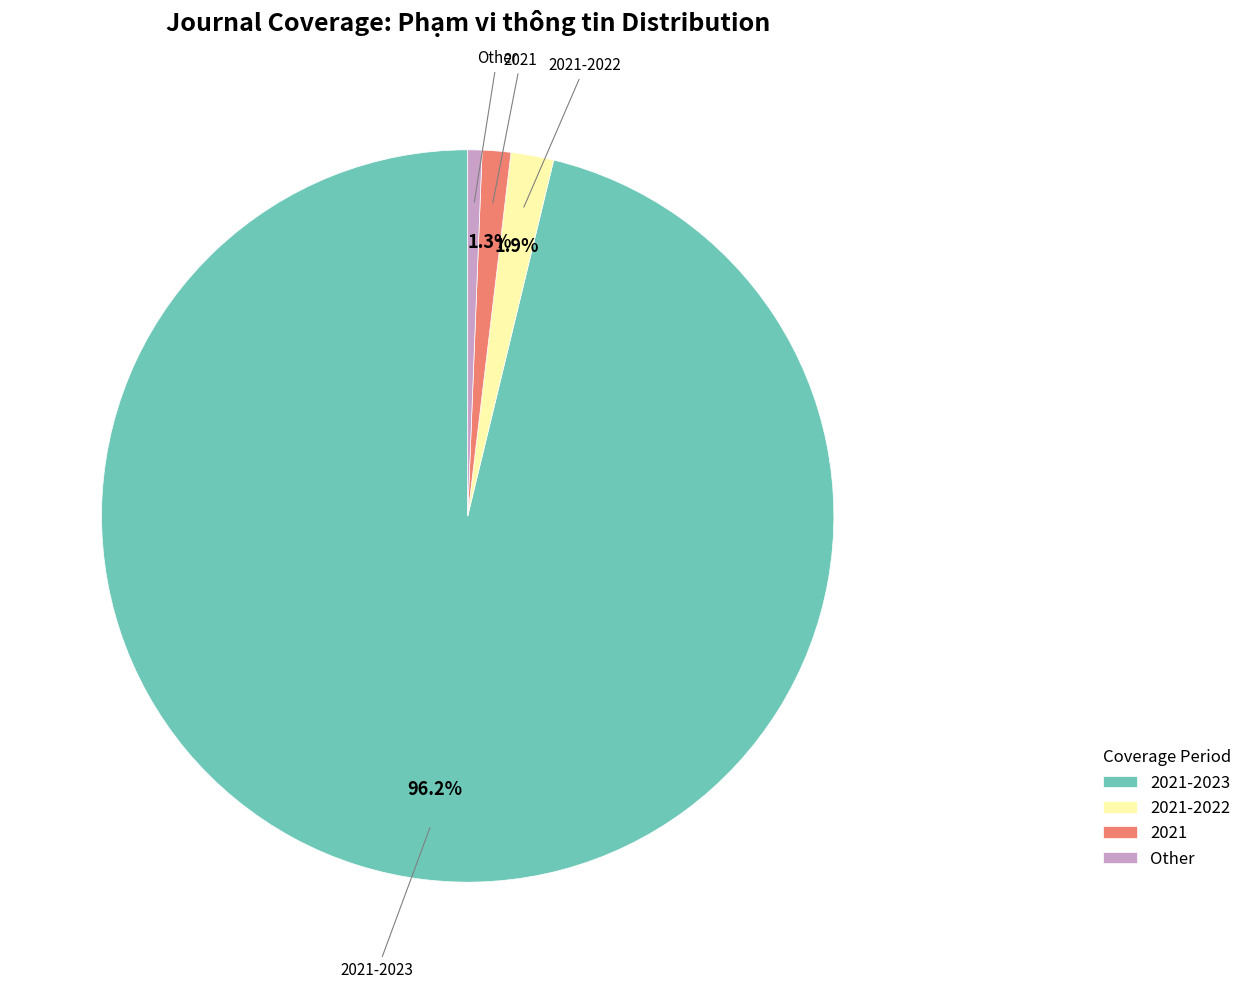

What percentage is NOT represented by 2021-2022?

98.1%